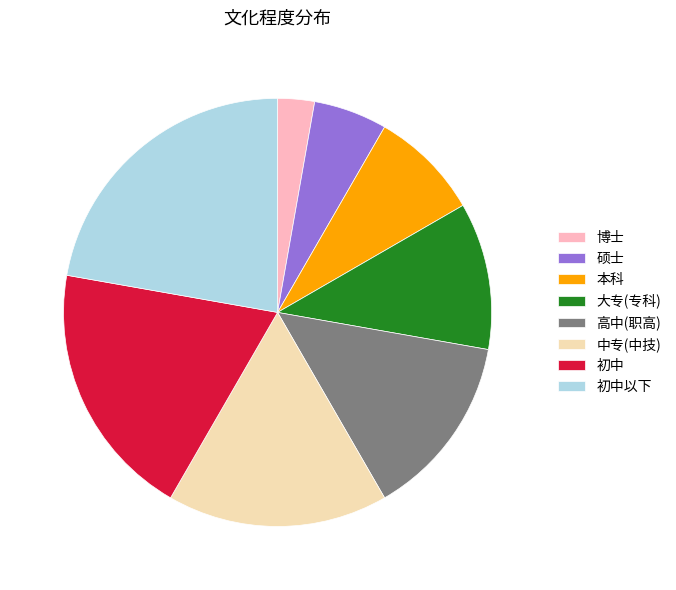

Rank the categories by value from highest to lowest.

初中以下, 初中, 中专(中技), 高中(职高), 大专(专科), 本科, 硕士, 博士